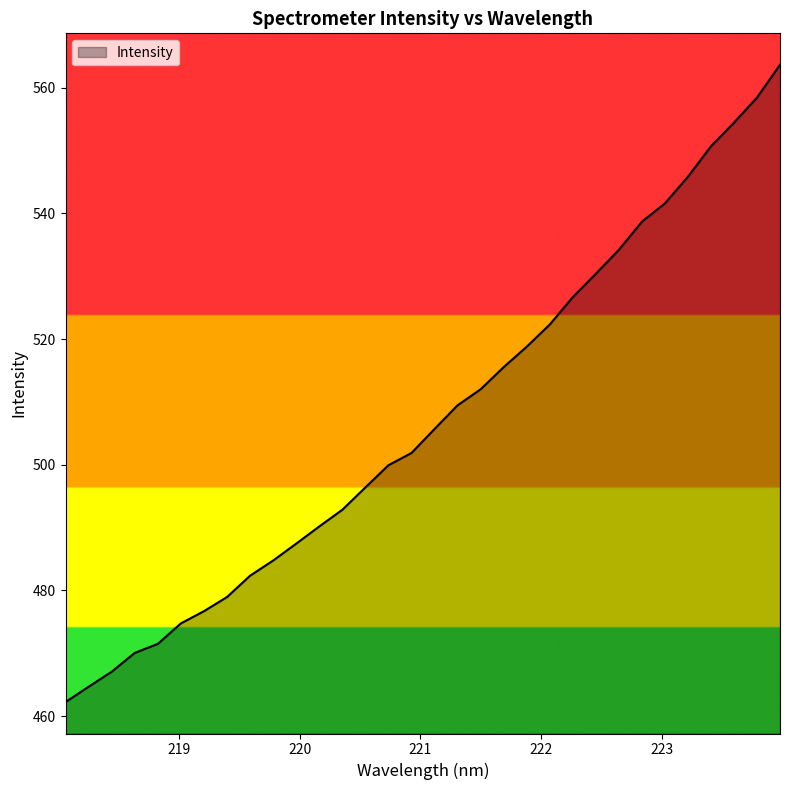

What is the maximum value shown in the chart?

563.7